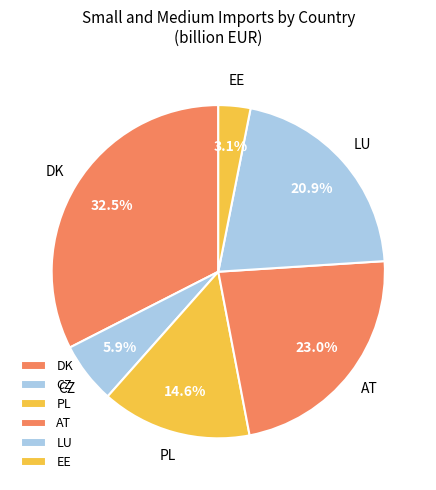

How many segments does this pie chart have?

6